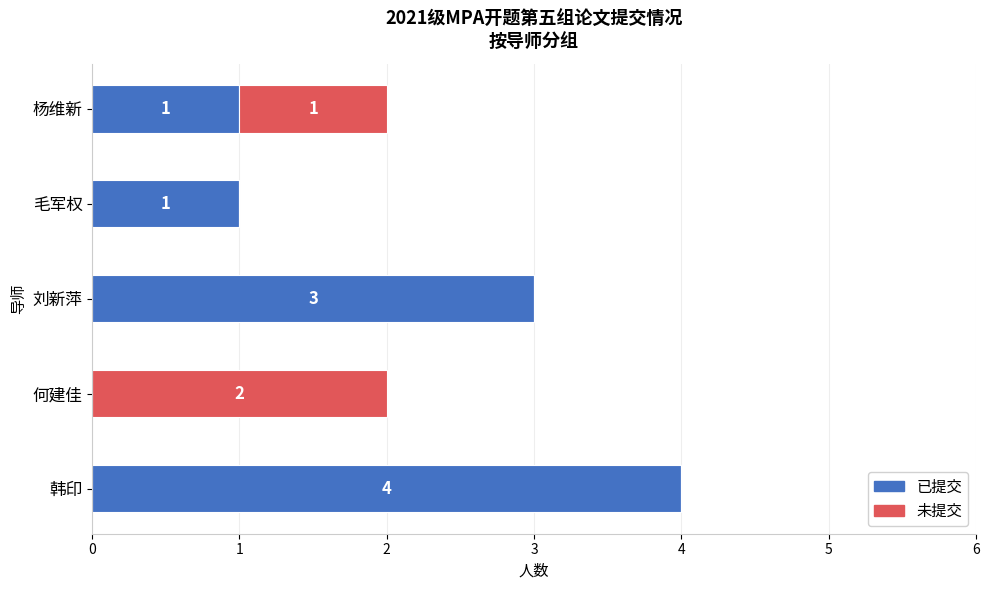

Is it true that 已提交 equals 0 at 何建佳?

True